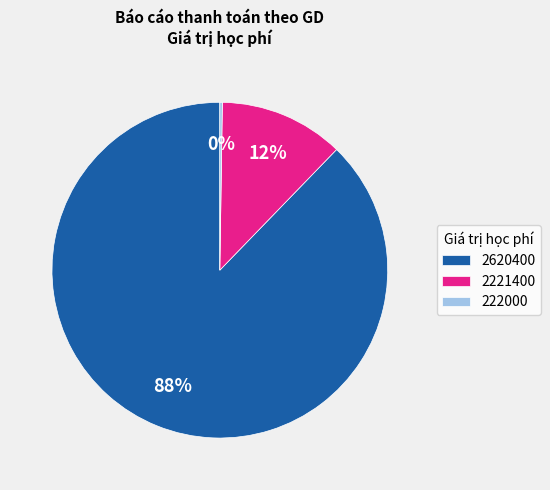

Is it true that 2221400 is 12% of the pie?

True